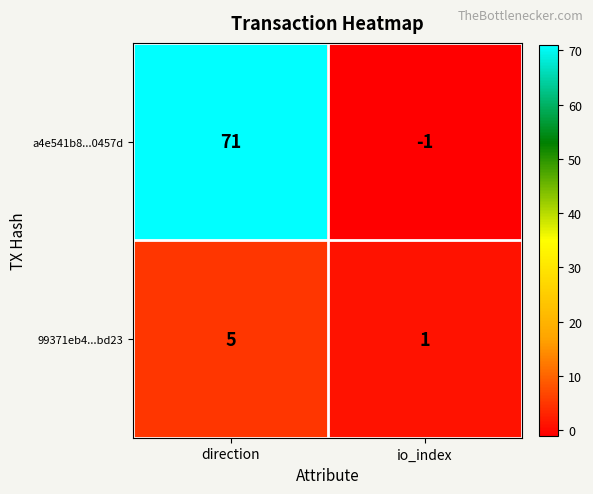

Which series has the largest total across all categories?

a4e541b8...0457d